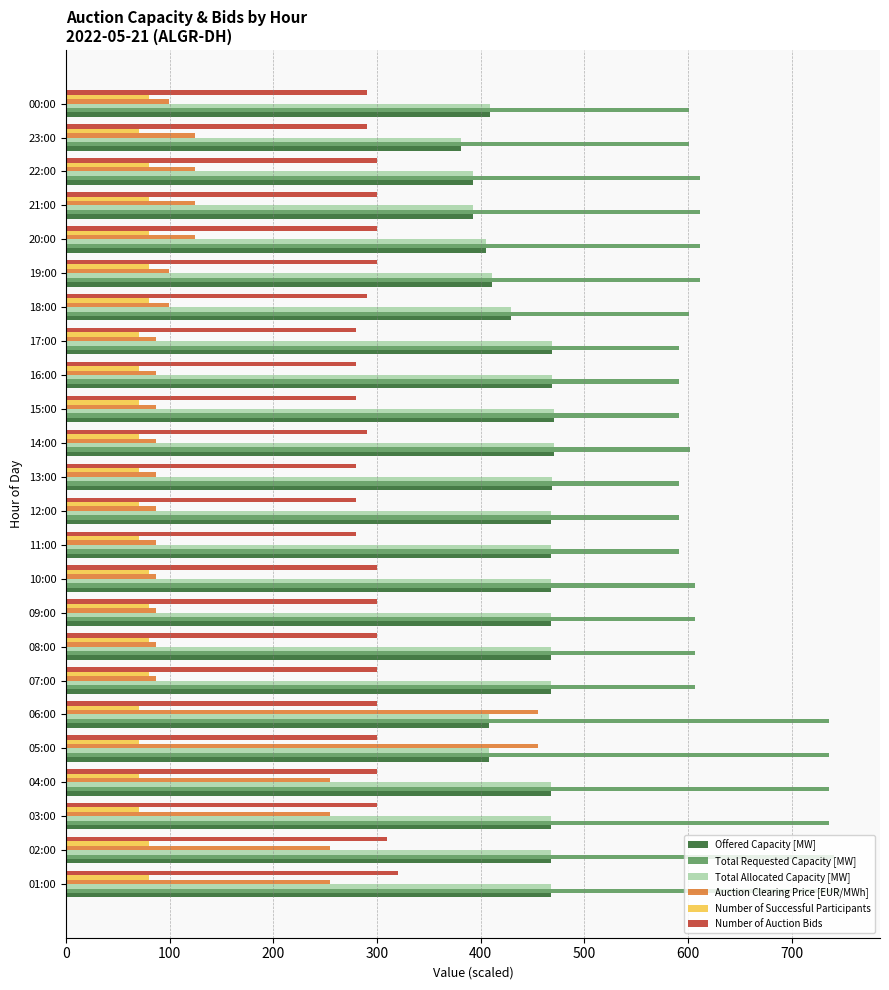

Which series has the largest range (max minus min)?

Auction Clearing Price [EUR/MWh]